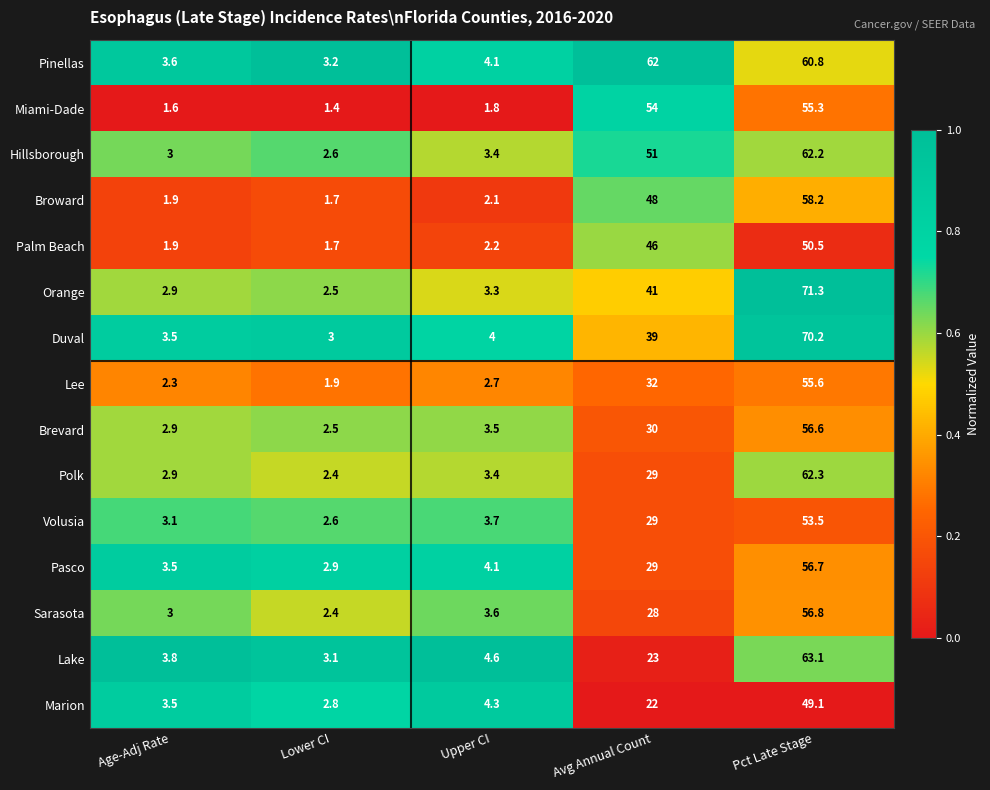

Where is Volusia nearest to the value 28?

Avg Annual Count